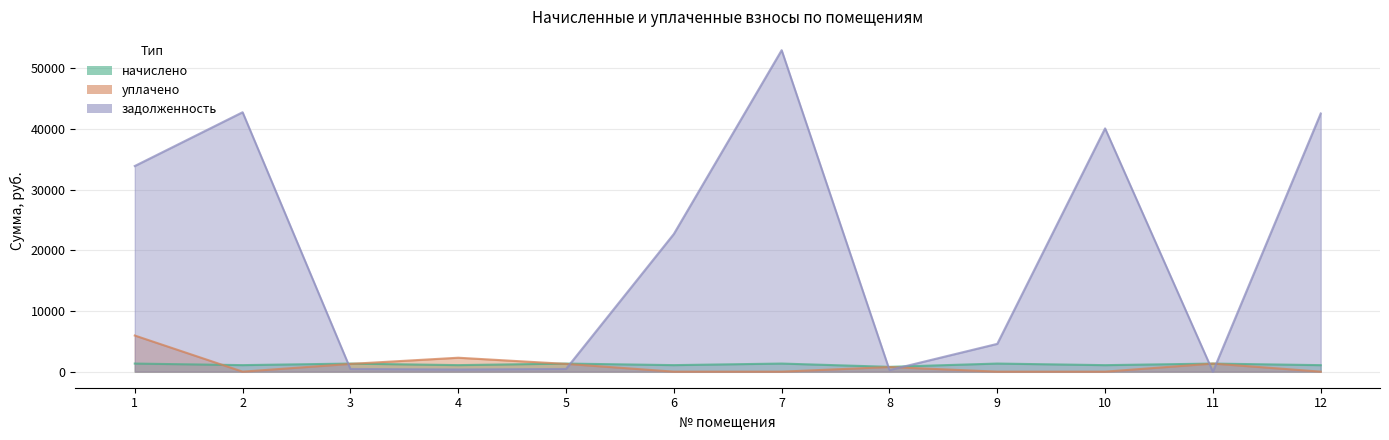

What is the spread (max minus min) of values at 8?

529.2